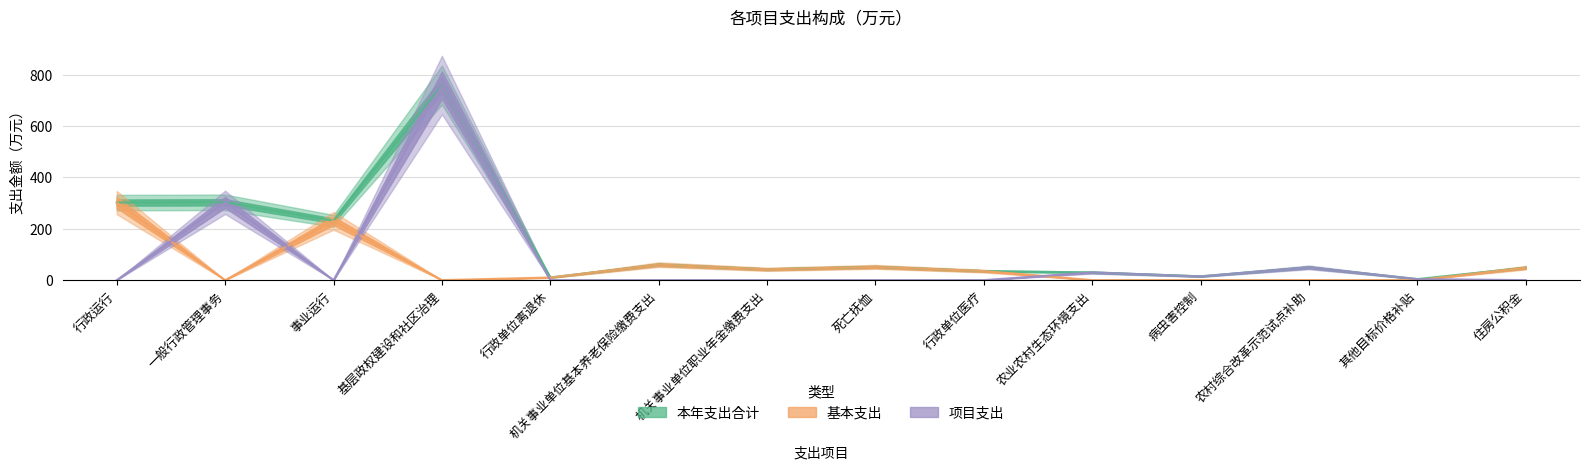

Where is the first local maximum for 基本支出?

事业运行